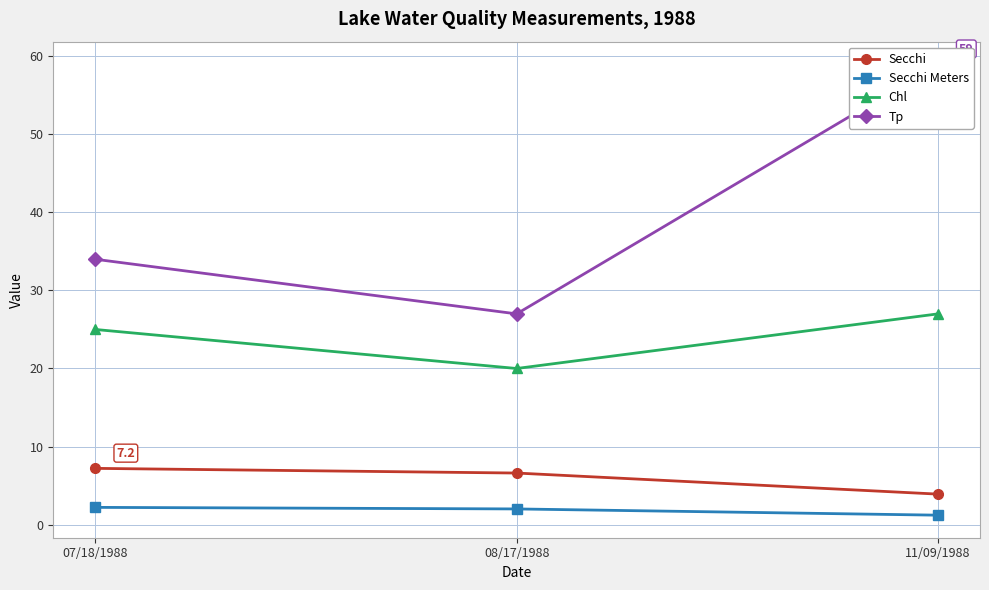

Reading left to right, extract all data points from this chart.

Secchi: 07/18/1988=7.2	08/17/1988=6.6	11/09/1988=3.9
Secchi Meters: 07/18/1988=2.2	08/17/1988=2.0	11/09/1988=1.2
Chl: 07/18/1988=25.0	08/17/1988=20.0	11/09/1988=27.0
Tp: 07/18/1988=34.0	08/17/1988=27.0	11/09/1988=59.0